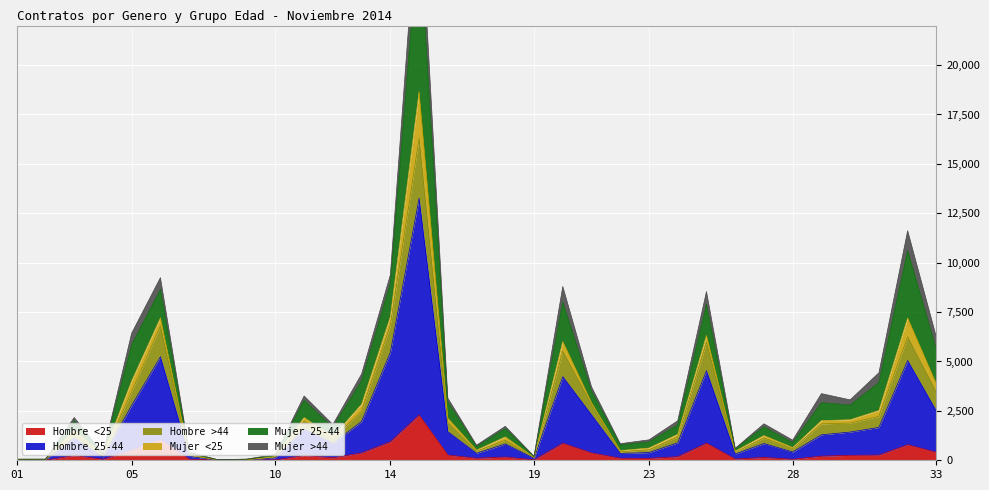

The value of Hombre 25-44 at 23 is 238. True or false?

False